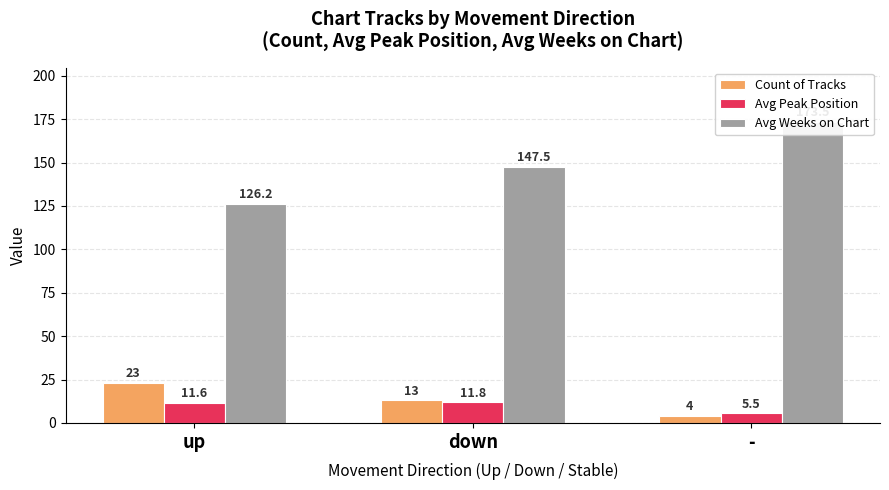

What is the average value of the Avg Weeks on Chart series?

149.1